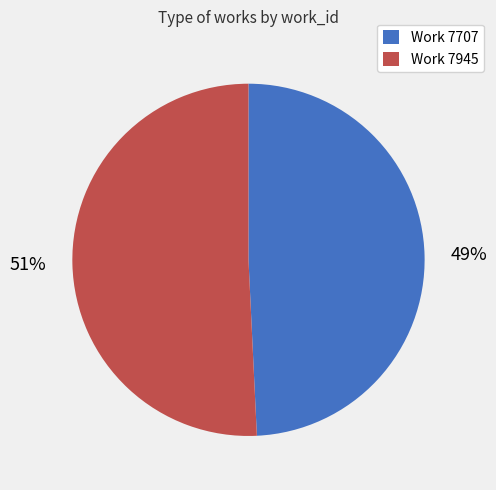

To the nearest percent, what is the difference between the largest and smallest slice percentages?

2%